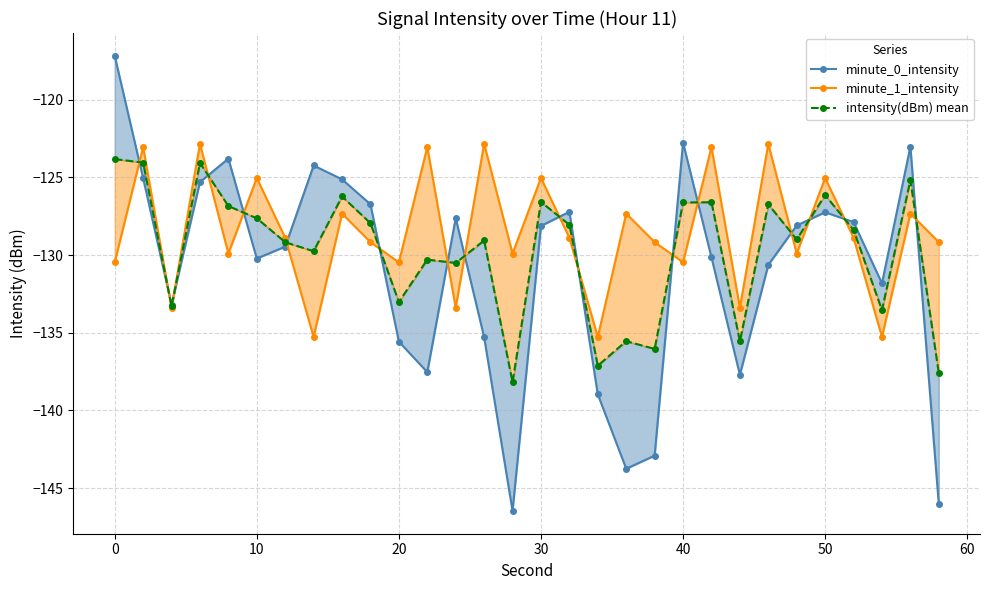

What is the difference between the second highest and second lowest values in the minute_1_intensity series?

12.4